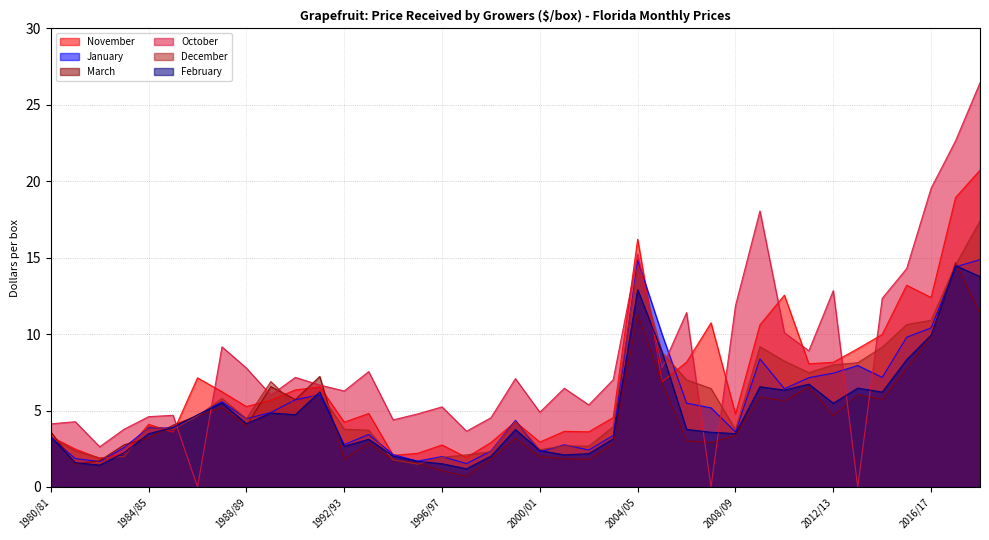

What is the value of the March point at the 37th from the left?

9.8